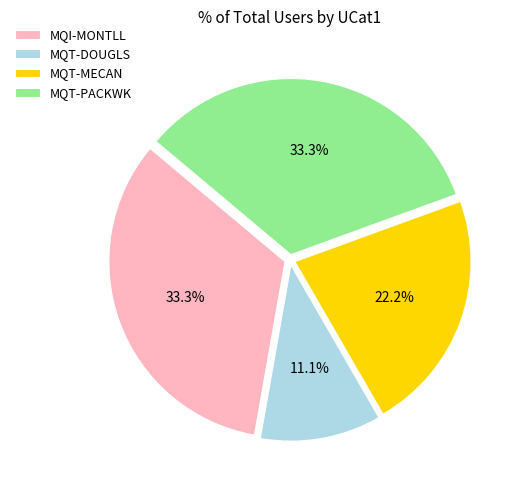

Which slice is the smallest?

MQT-DOUGLS